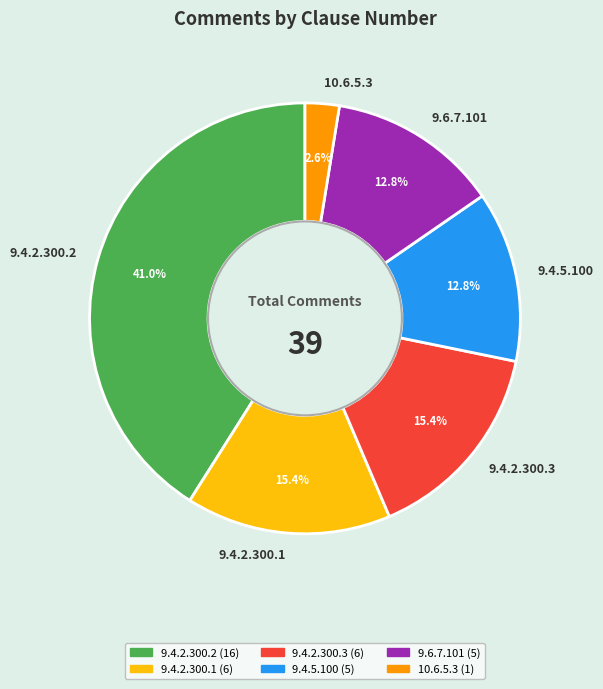

True or false: 10.6.5.3 accounts for 14% of the total.

False